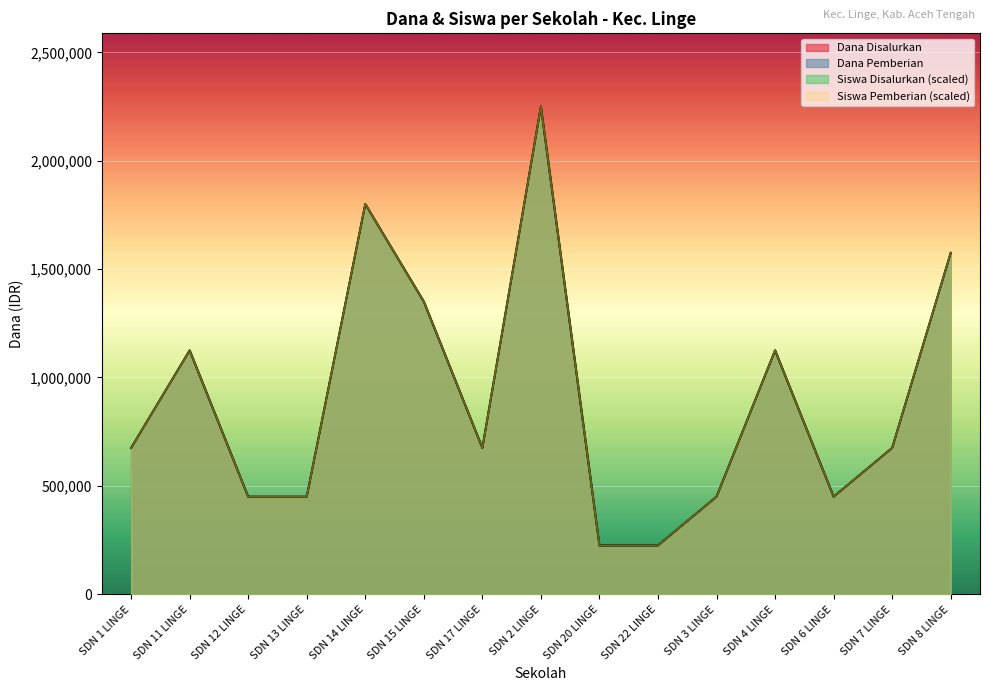

What position from the right is SDN 12 LINGE?

13